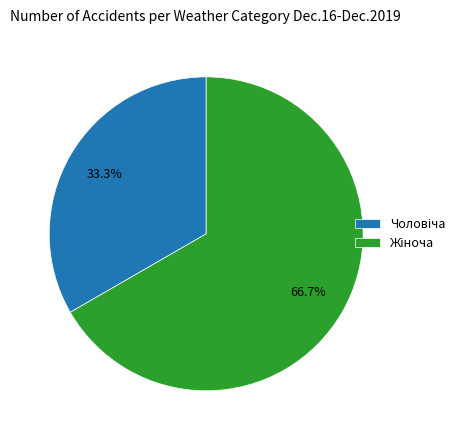

To the nearest percent, what is the difference between the largest and smallest slice percentages?

33%